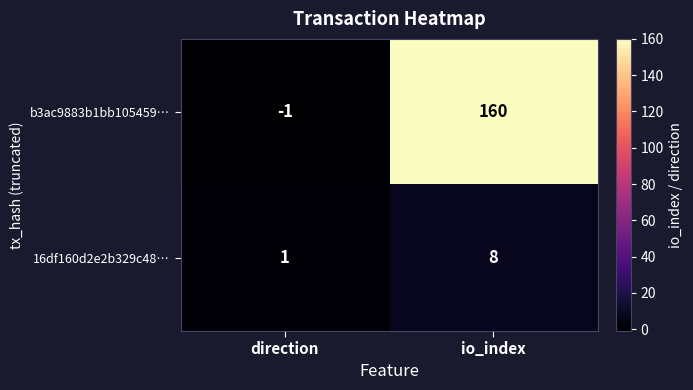

What is the difference between the highest and lowest values at direction?

2